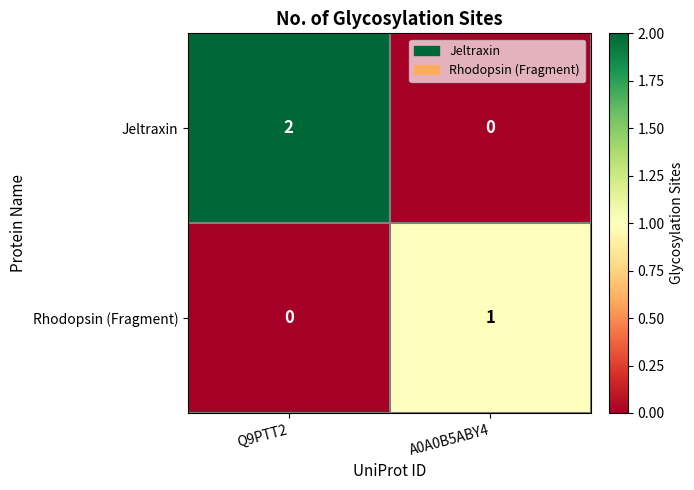

How many values in the Rhodopsin (Fragment) series are below 1?

1